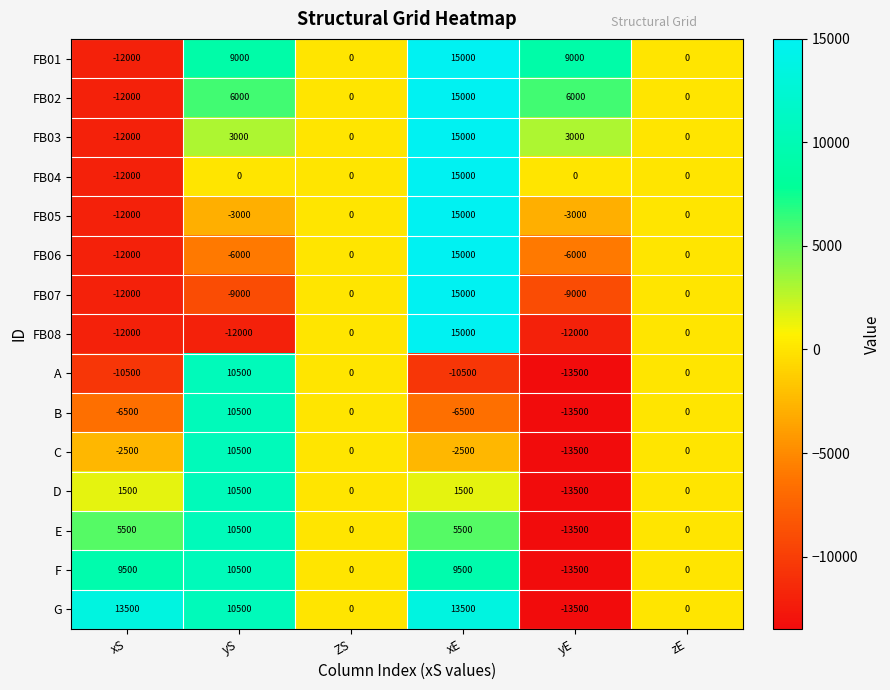

What is the sum of all FB08 values?

-21000